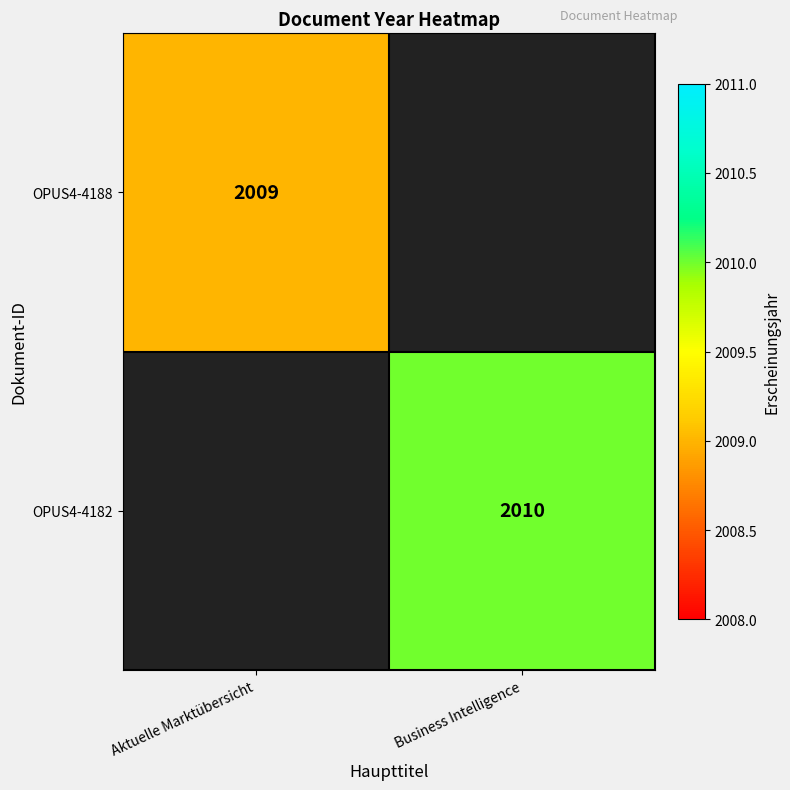

Is the value of OPUS4-4188 at Aktuelle Marktübersicht greater than the value of OPUS4-4182 at Business Intelligence?

No